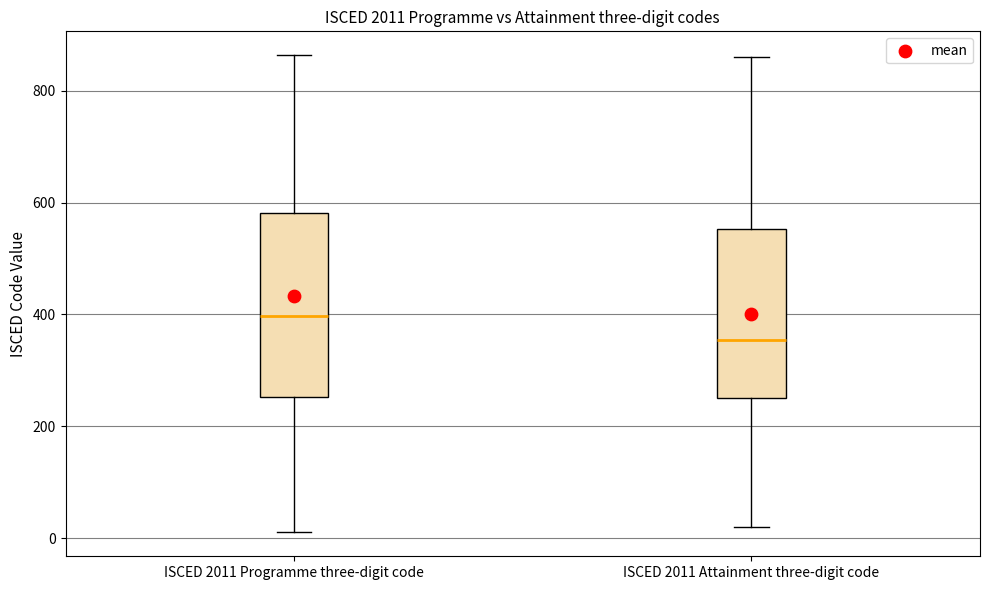

Which box is the tallest, from its lower edge to its upper edge?

ISCED 2011 Programme three-digit code